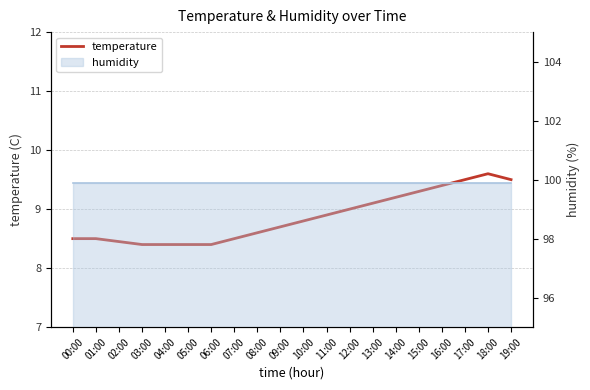

The value at 02:00 is 8.4. True or false?

True